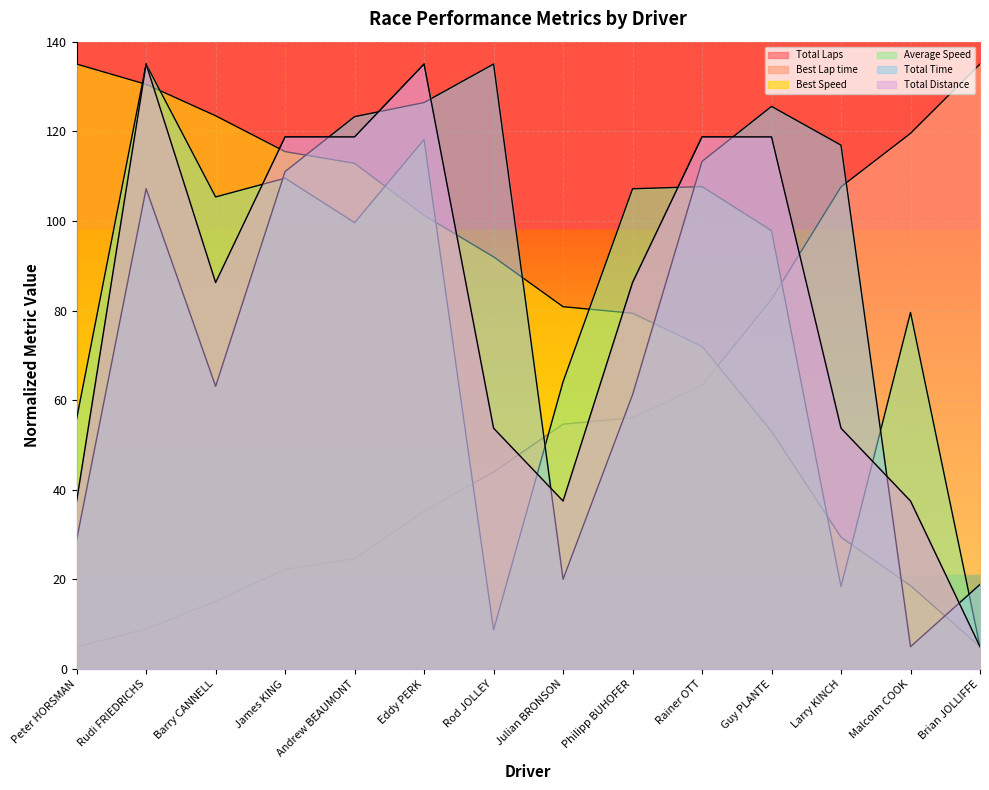

Which series has the largest total across all categories?

Total Time